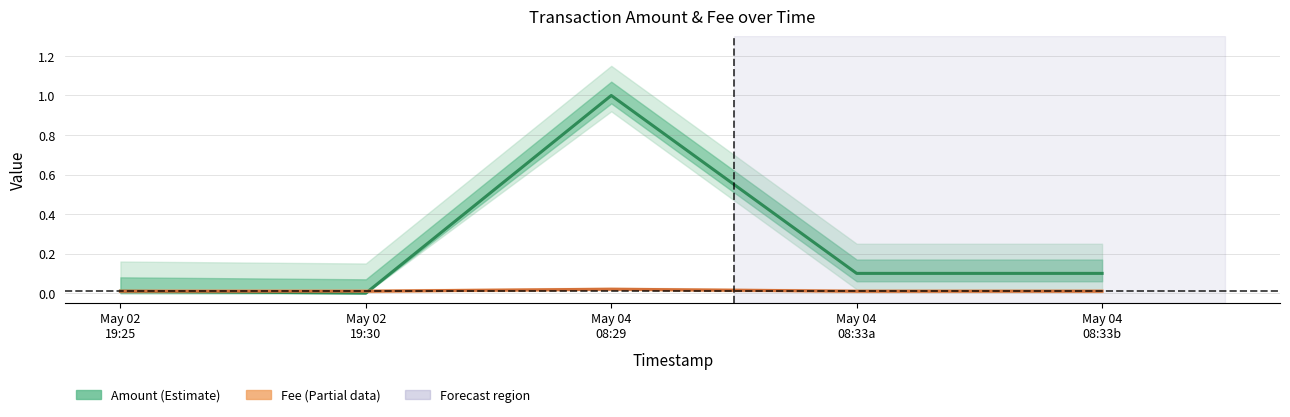

True or false: Fee has more than 0 interior local peaks.

True